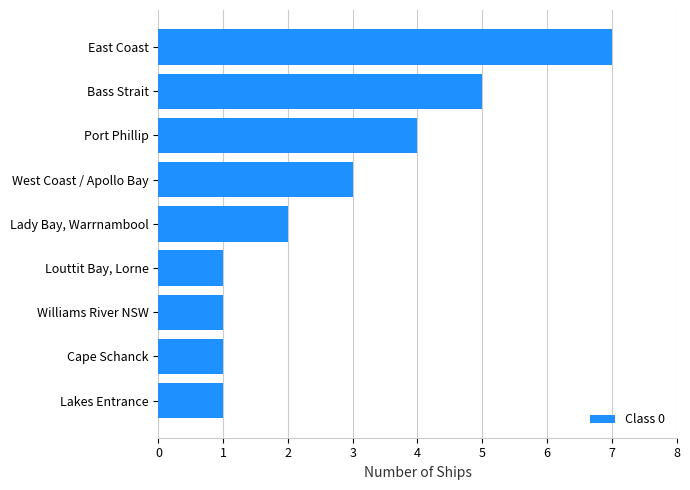

Read the value at West Coast / Apollo Bay.

3